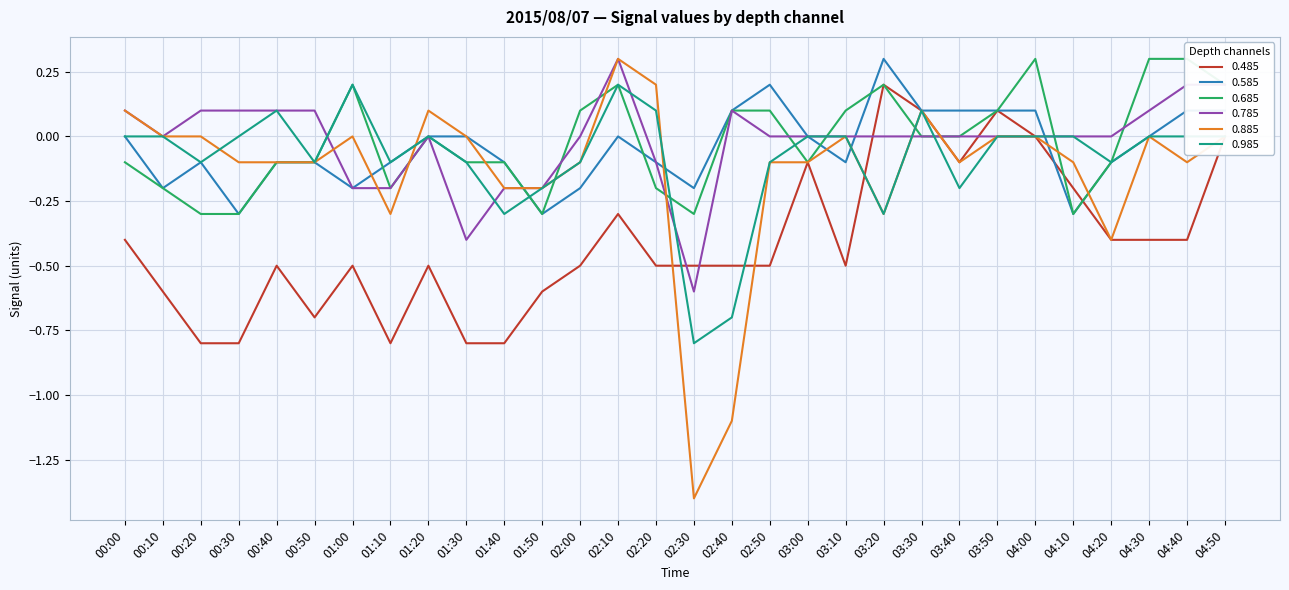

What is the maximum value for 0.785?

0.3